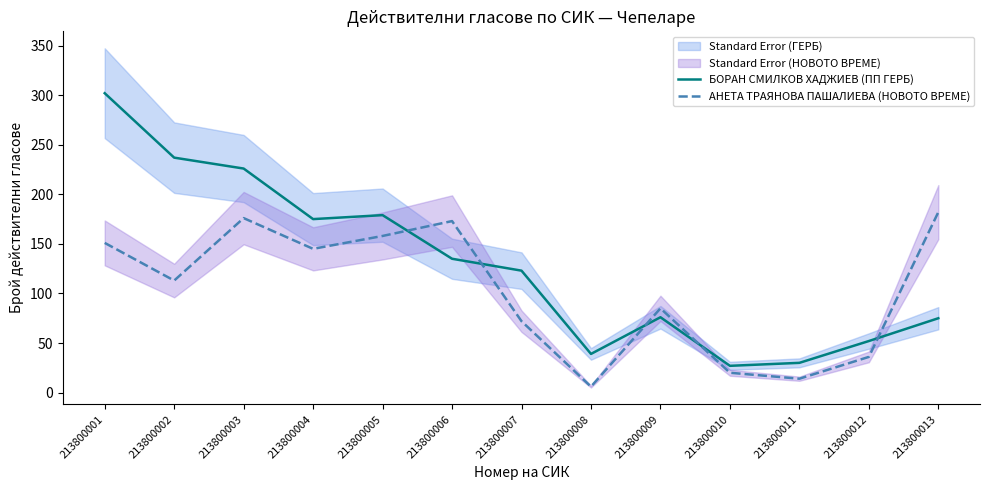

What is the difference between the second highest and minimum values in the БОРАН СМИЛКОВ ХАДЖИЕВ (ПП ГЕРБ) series?

210